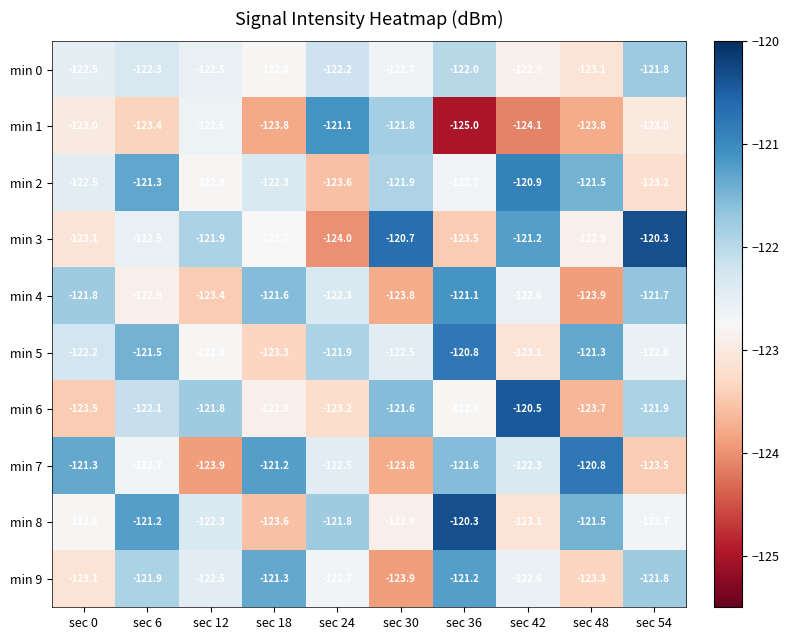

True or false: min 9 has a value of -209.7 at sec 6.

False